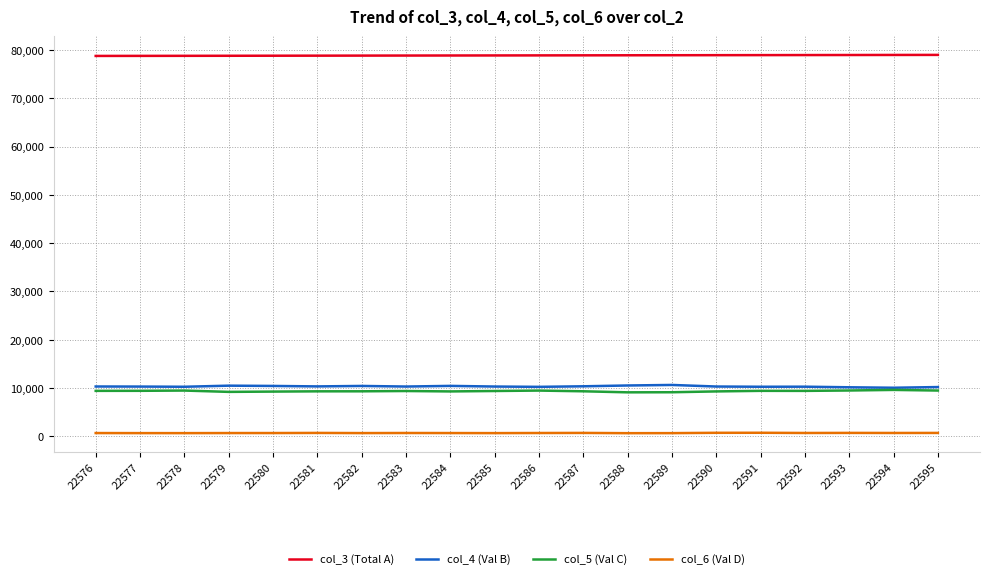

What is the maximum value shown in the chart?

78971